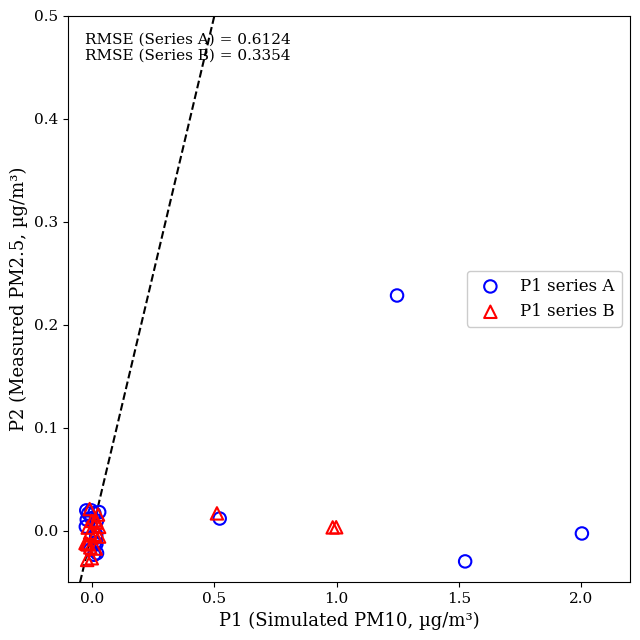

What are all the series names shown in the legend?

P1 series A, P1 series B